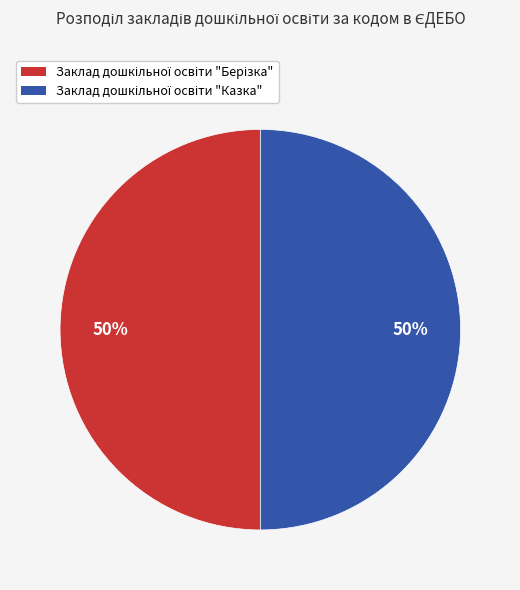

Is it true that Заклад дошкільної освіти "Казка" is 58% of the pie?

False